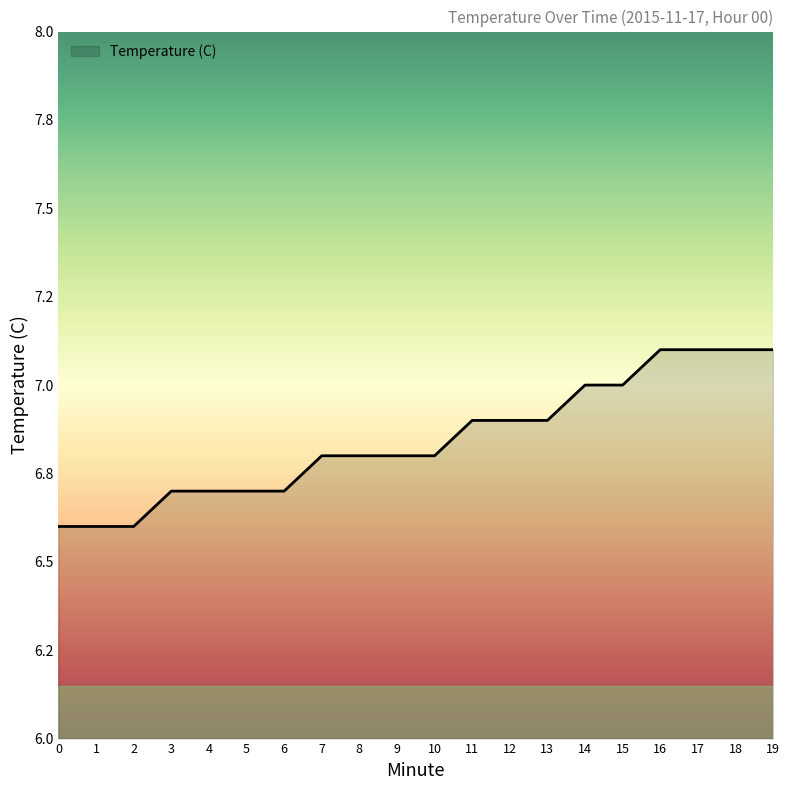

Does the chart display data point markers on the line(s)?

No